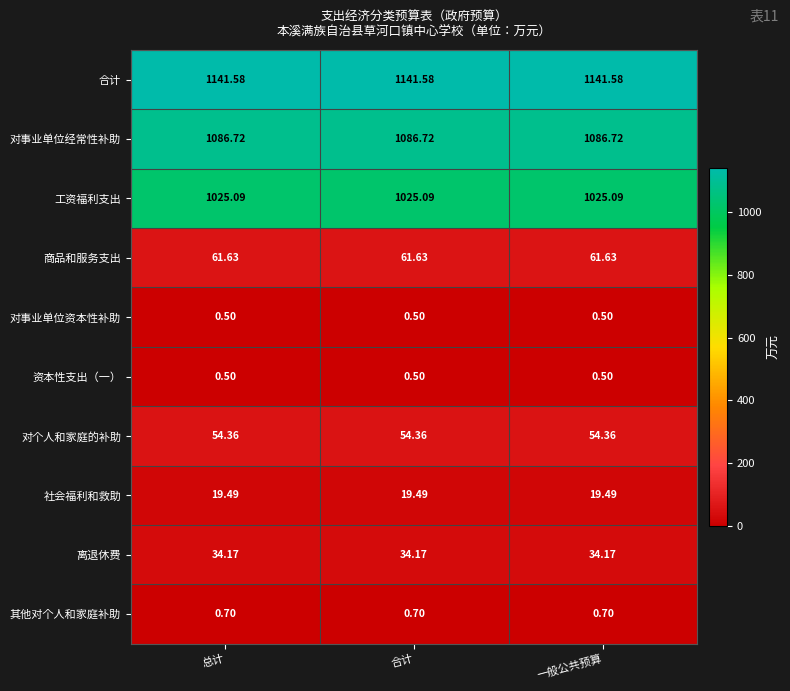

Is the value of 商品和服务支出 at 总计 greater than the value of 合计 at 合计?

No